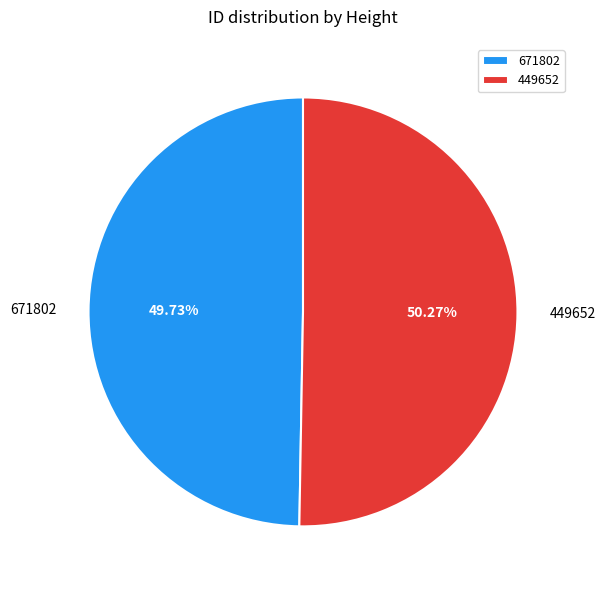

What is the ratio of the value at 671802 to the value at 449652?

1.0